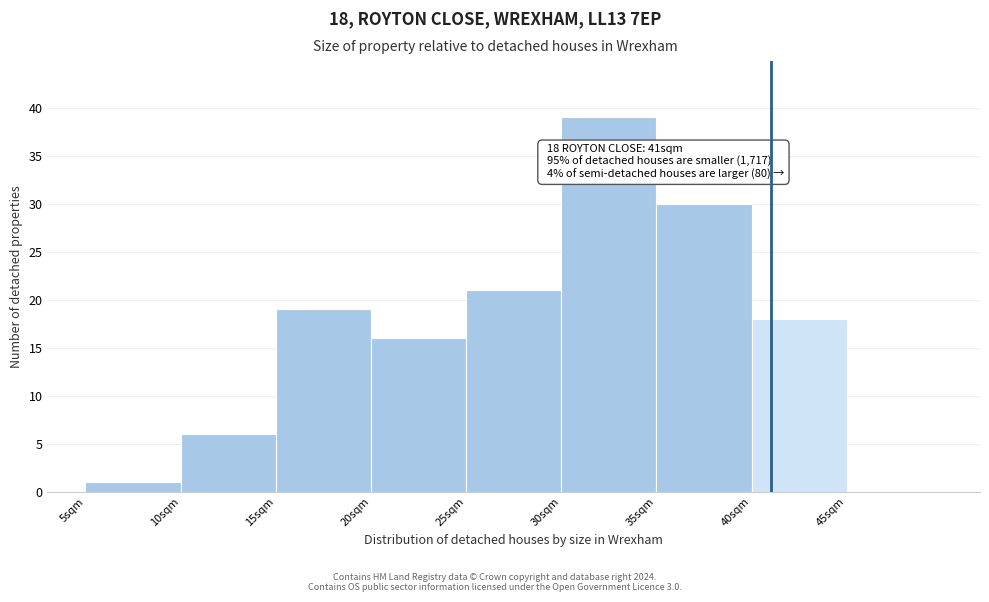

Which range on the x-axis has the tallest bar?

30 to 35